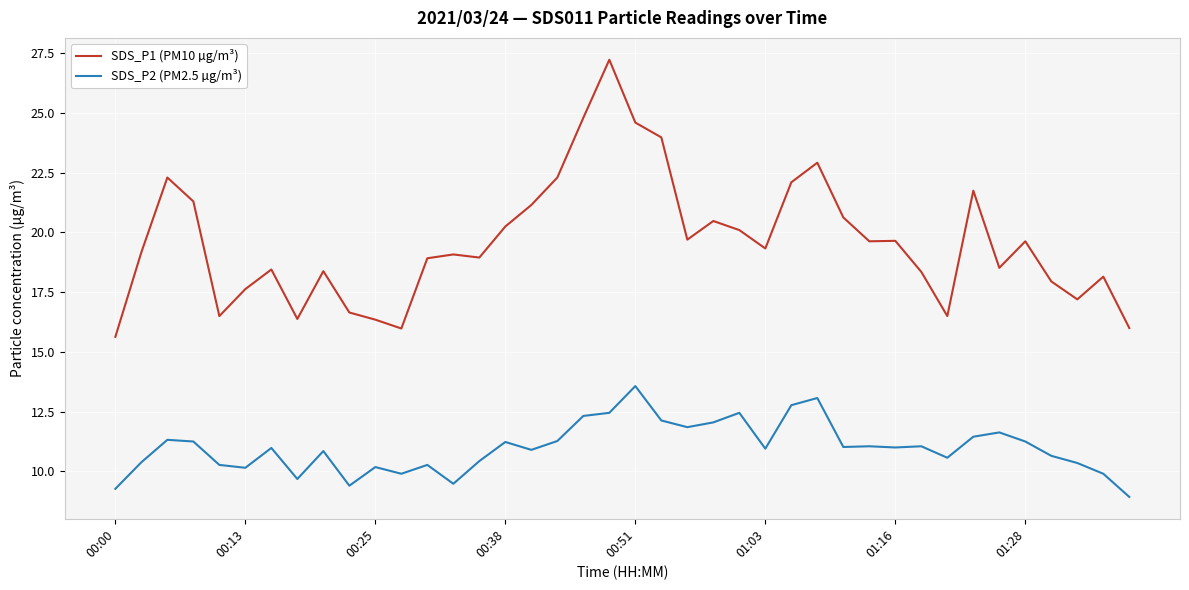

How many lines are shown in the chart?

2